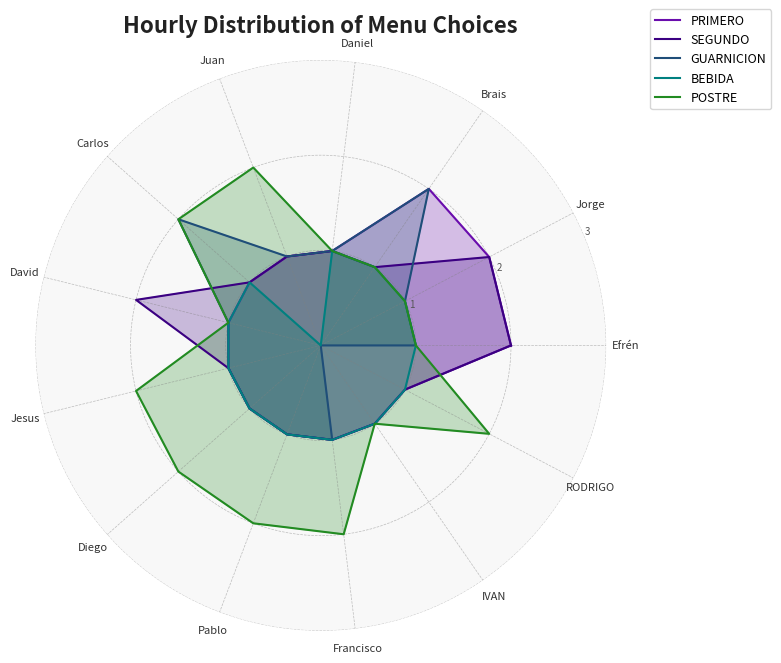

What is the lowest value of the POSTRE series?

1